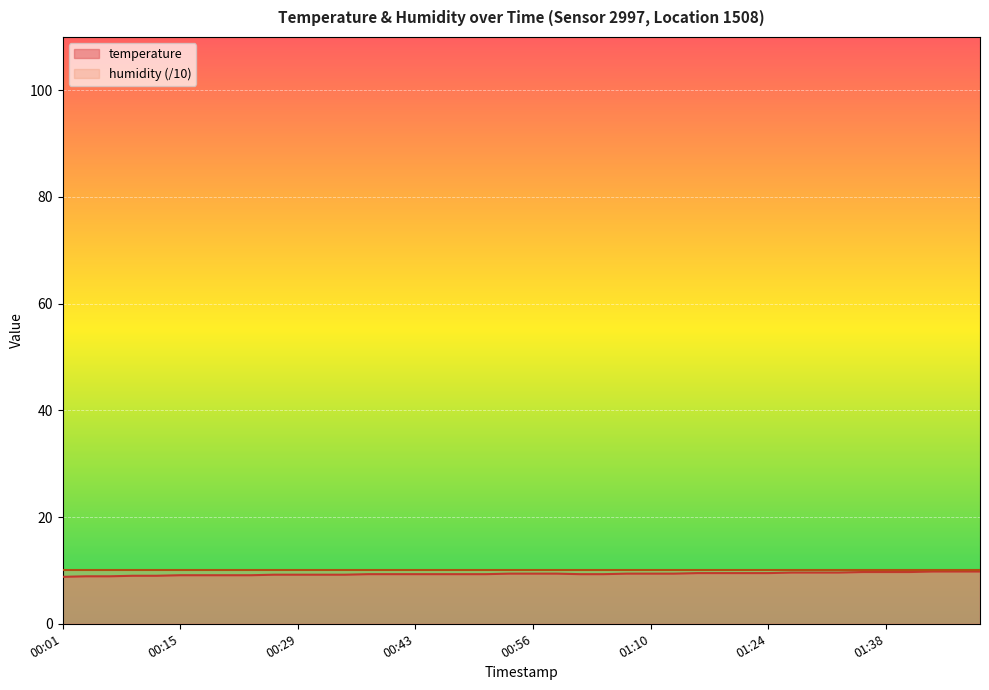

Reading left to right, extract all data points from this chart.

00:01=8.8	00:04=8.9	00:07=8.9	00:09=9.0	00:12=9.0	00:15=9.1	00:18=9.1	00:20=9.1	00:23=9.1	00:26=9.2	00:29=9.2	00:31=9.2	00:34=9.2	00:37=9.3	00:40=9.3	00:43=9.3	00:45=9.3	00:48=9.3	00:51=9.3	00:54=9.4	00:56=9.4	00:59=9.4	01:02=9.3	01:05=9.3	01:07=9.4	01:10=9.4	01:13=9.4	01:16=9.5	01:19=9.5	01:21=9.5	01:24=9.5	01:27=9.6	01:30=9.6	01:32=9.6	01:35=9.7	01:38=9.7	01:41=9.7	01:43=9.8	01:46=9.8	01:49=9.8